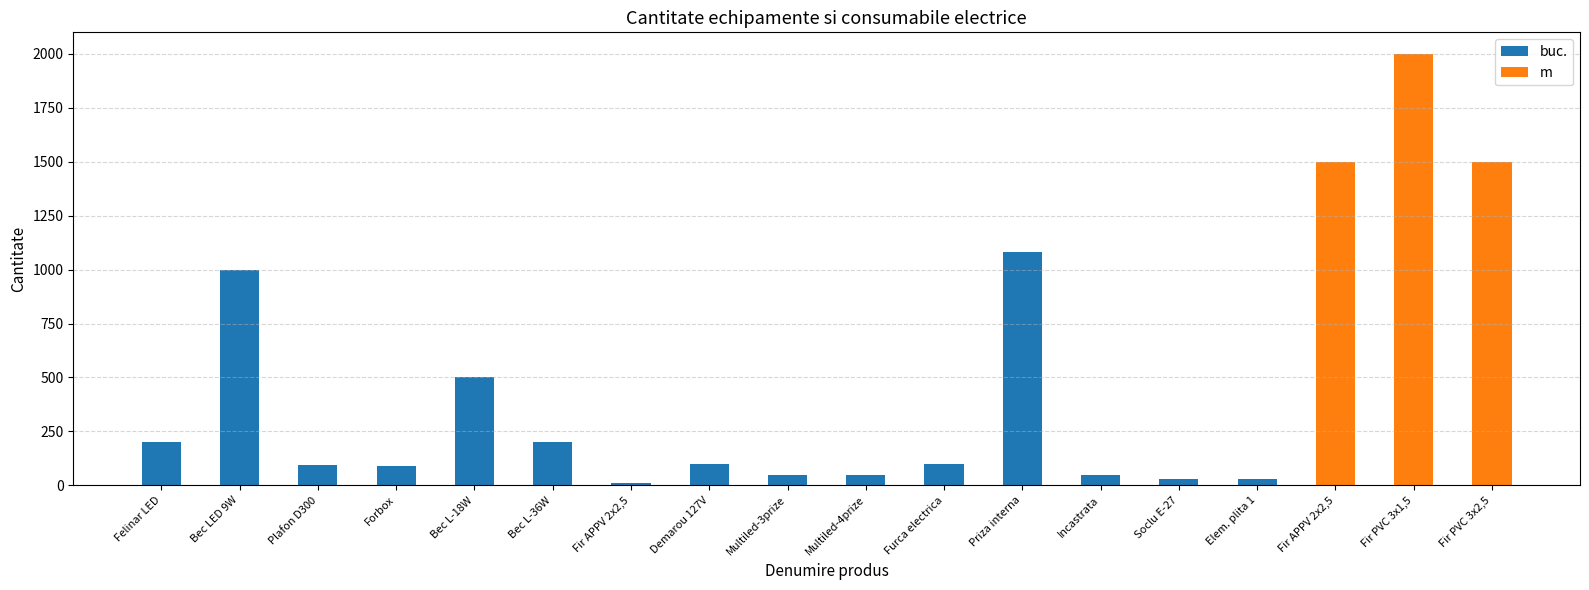

What is the sum of the m values at Fir PVC 3x1,5 and Fir PVC 3x2,5?

3500